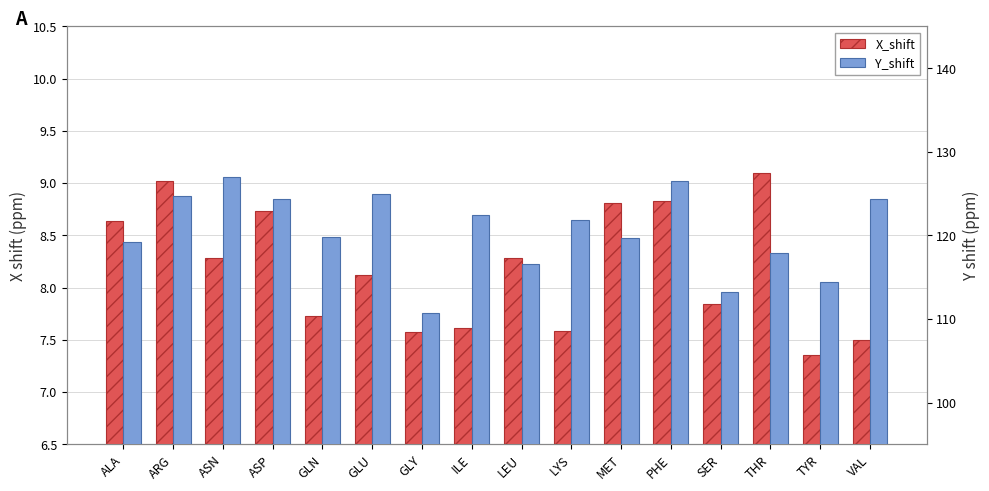

Which category has the lowest value across all series?

TYR